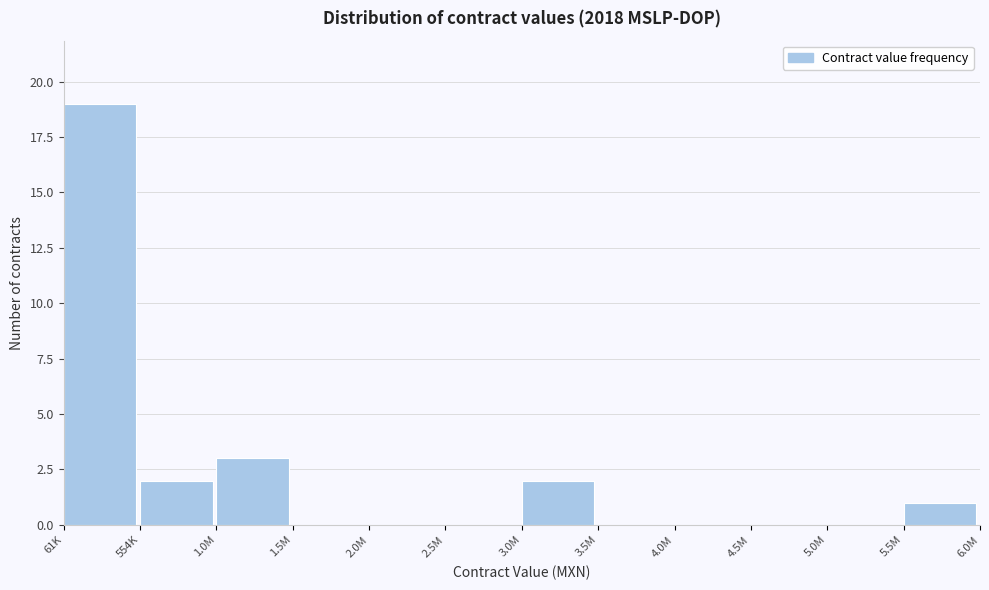

Reading left to right, list all the values displayed in this chart.

61K=19	554K=2	1.0M=3	1.5M=0	2.0M=0	2.5M=0	3.0M=2	3.5M=0	4.0M=0	4.5M=0	5.0M=0	5.5M=1